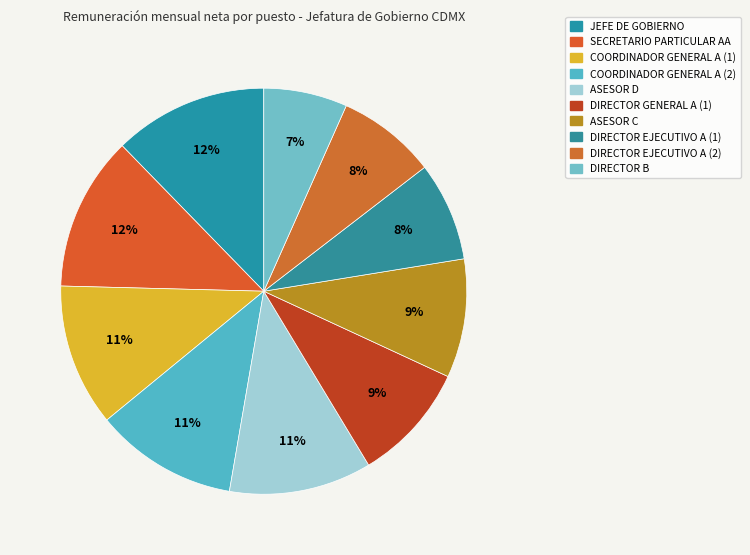

How many segments does this pie chart have?

10